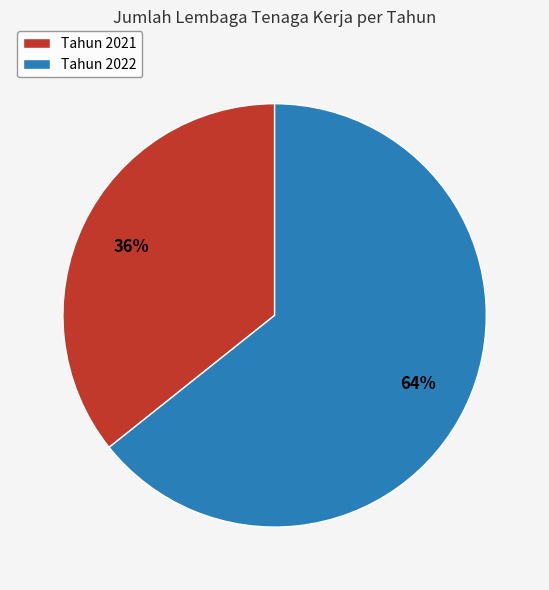

Approximately how many times larger is the value at Tahun 2022 compared to Tahun 2021?

1.8